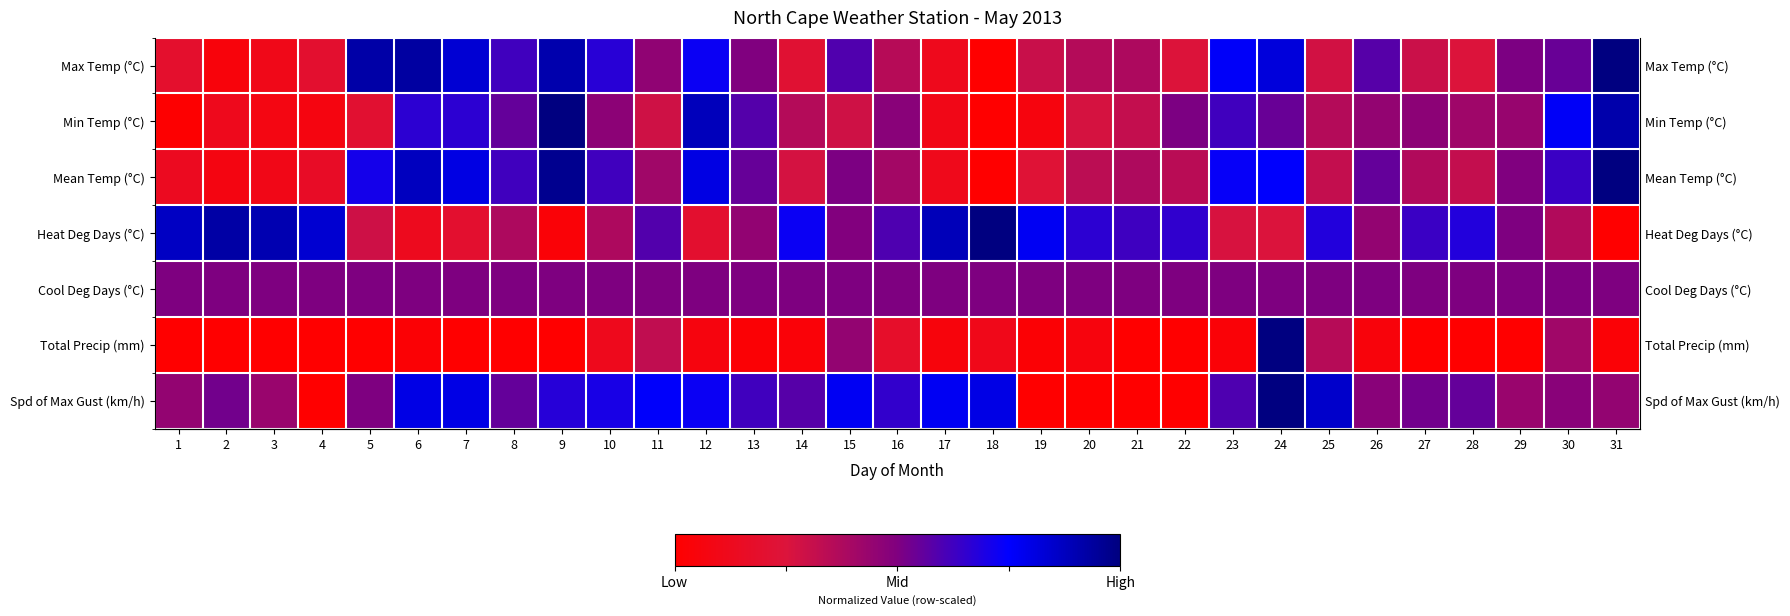

Which category has the lowest value in the row_4 series?

1